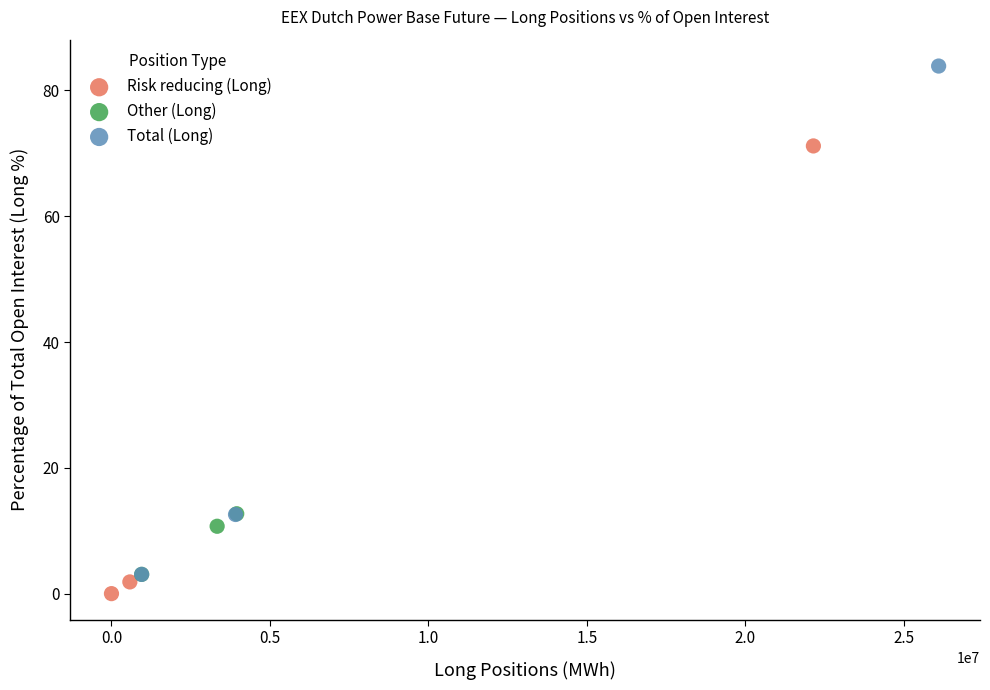

Which series has the largest Y range (max minus min)?

Total (Long)